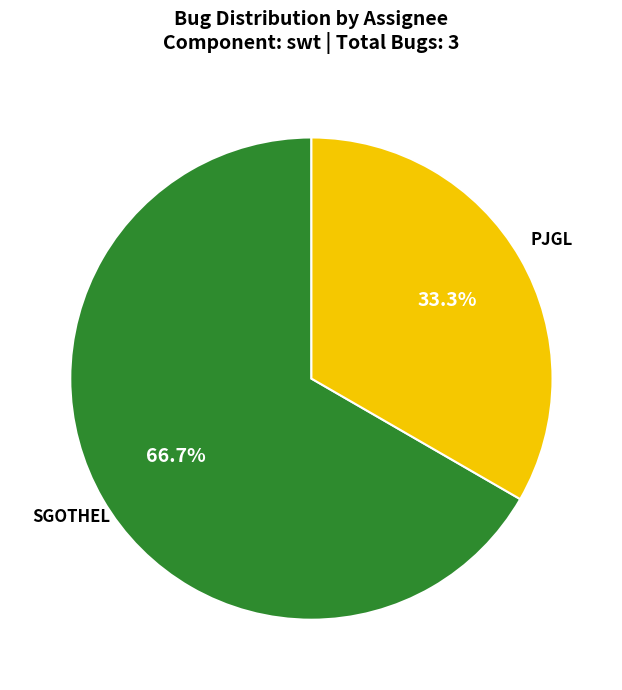

Does any single category account for the majority?

Yes